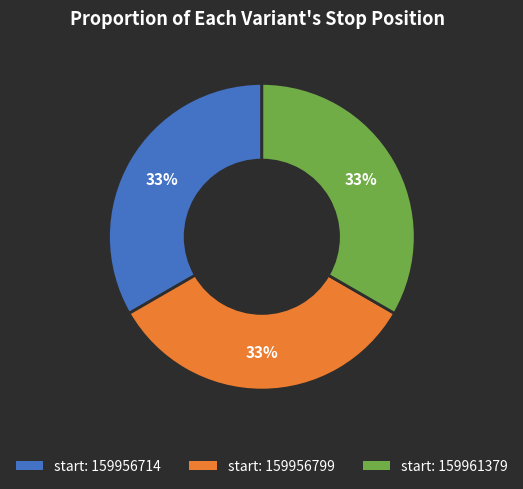

Is there a majority slice in this chart?

No